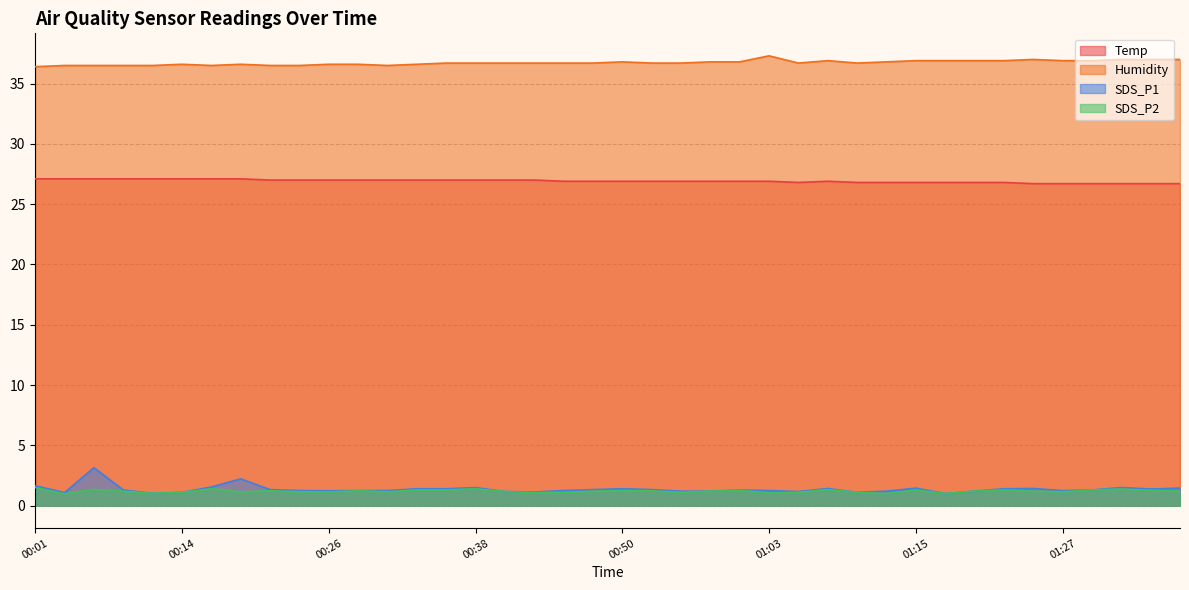

Which category has the highest value in the Humidity series?

01:03